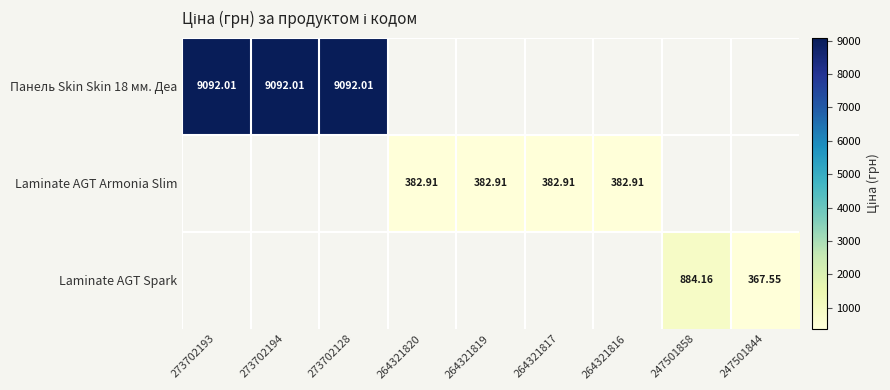

At which label does Laminate AGT Armonia Slim first exceed 382?

264321820